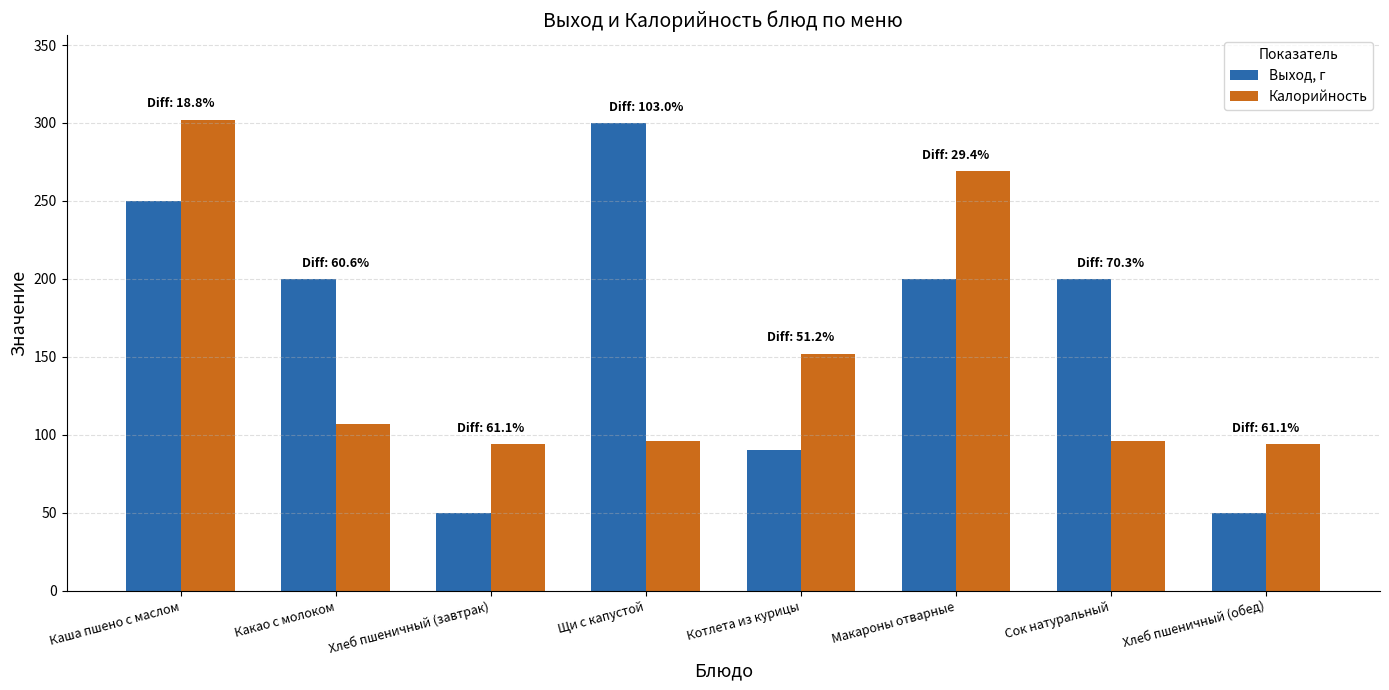

Is the value of Выход, г at Хлеб пшеничный (обед) greater than the value of Калорийность at Макароны отварные?

No